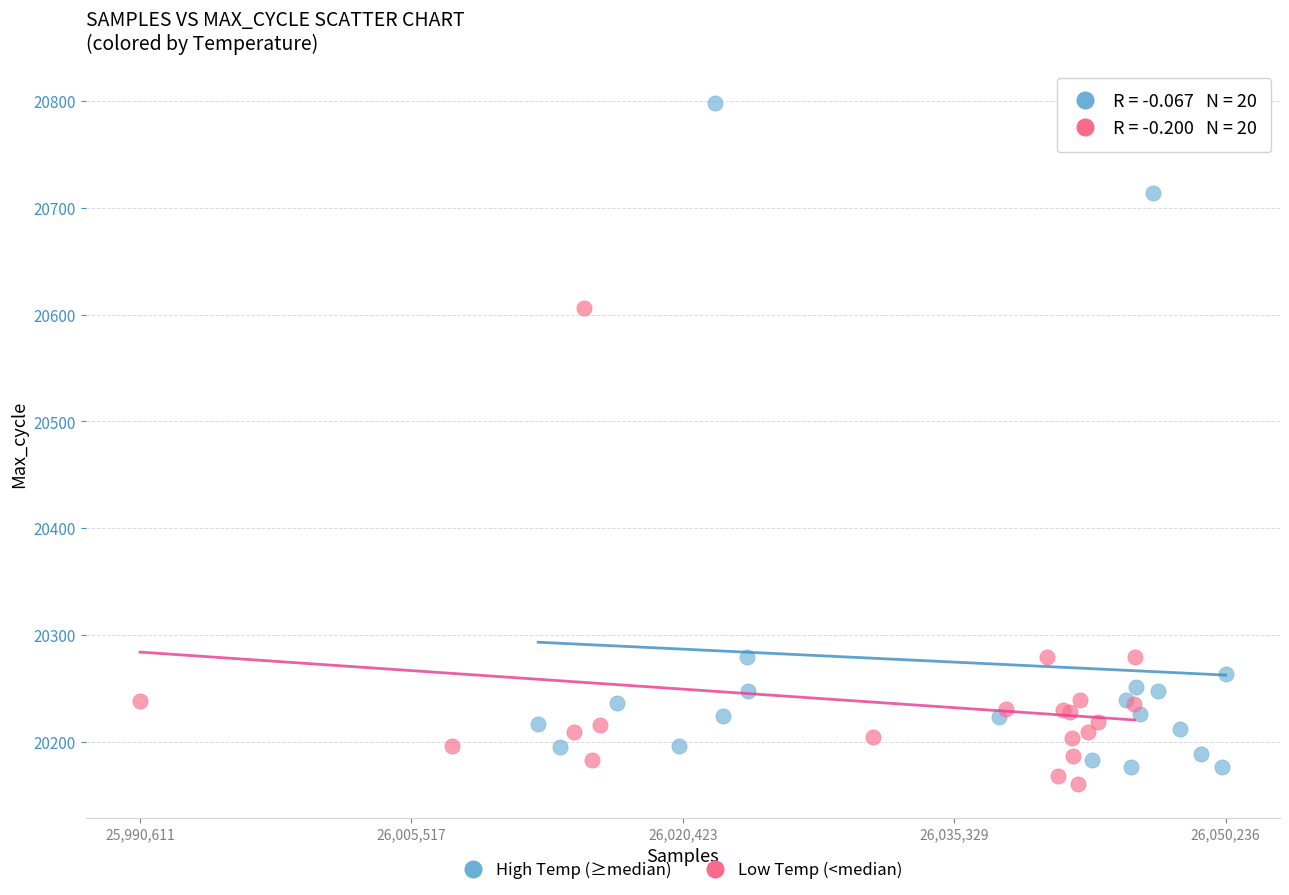

What are all the series names shown in the legend?

High Temp (≥median), Low Temp (<median)